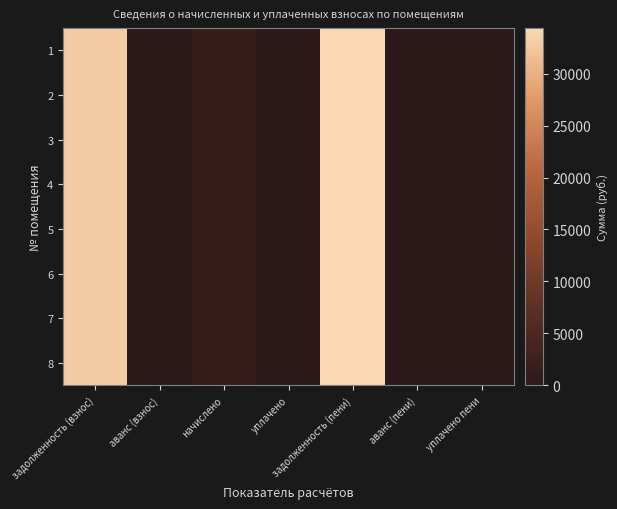

Reading left to right, extract all data points from this chart.

1: задолженность (взнос)=32932.8	аванс (взнос)=0.0	начислено=1440.0	уплачено=0.0	задолженность (пени)=34372.8	аванс (пени)=0.0	уплачено пени=0.0
2: задолженность (взнос)=32932.8	аванс (взнос)=0.0	начислено=1440.0	уплачено=0.0	задолженность (пени)=34372.8	аванс (пени)=0.0	уплачено пени=0.0
3: задолженность (взнос)=32932.8	аванс (взнос)=0.0	начислено=1440.0	уплачено=0.0	задолженность (пени)=34372.8	аванс (пени)=0.0	уплачено пени=0.0
4: задолженность (взнос)=32932.8	аванс (взнос)=0.0	начислено=1440.0	уплачено=0.0	задолженность (пени)=34372.8	аванс (пени)=0.0	уплачено пени=0.0
5: задолженность (взнос)=32932.8	аванс (взнос)=0.0	начислено=1440.0	уплачено=0.0	задолженность (пени)=34372.8	аванс (пени)=0.0	уплачено пени=0.0
6: задолженность (взнос)=32932.8	аванс (взнос)=0.0	начислено=1440.0	уплачено=0.0	задолженность (пени)=34372.8	аванс (пени)=0.0	уплачено пени=0.0
7: задолженность (взнос)=32932.8	аванс (взнос)=0.0	начислено=1440.0	уплачено=0.0	задолженность (пени)=34372.8	аванс (пени)=0.0	уплачено пени=0.0
8: задолженность (взнос)=32932.8	аванс (взнос)=0.0	начислено=1440.0	уплачено=0.0	задолженность (пени)=34372.8	аванс (пени)=0.0	уплачено пени=0.0